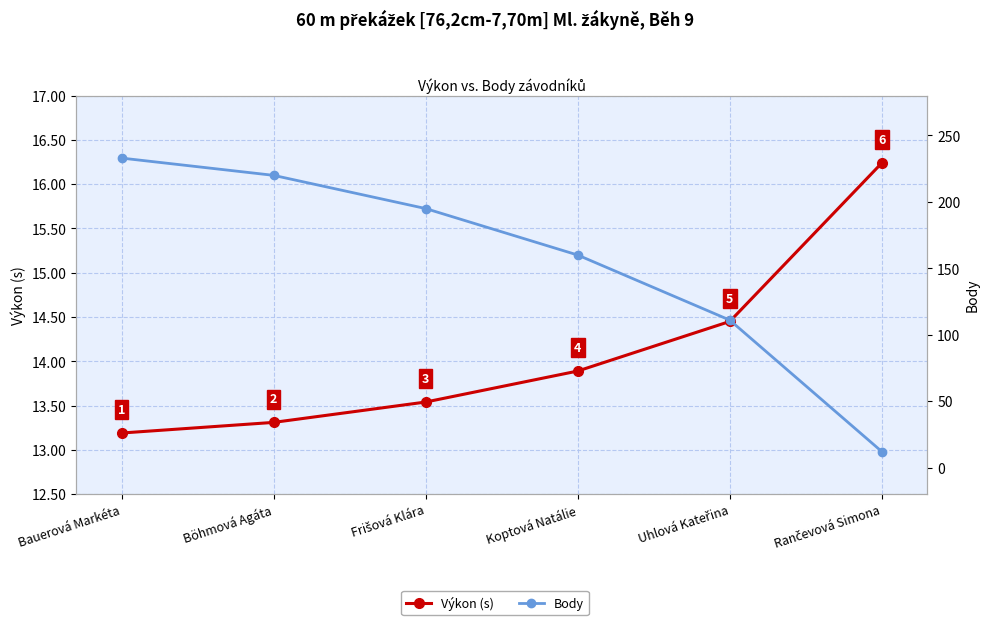

Is this an area chart (filled region under the line)?

No